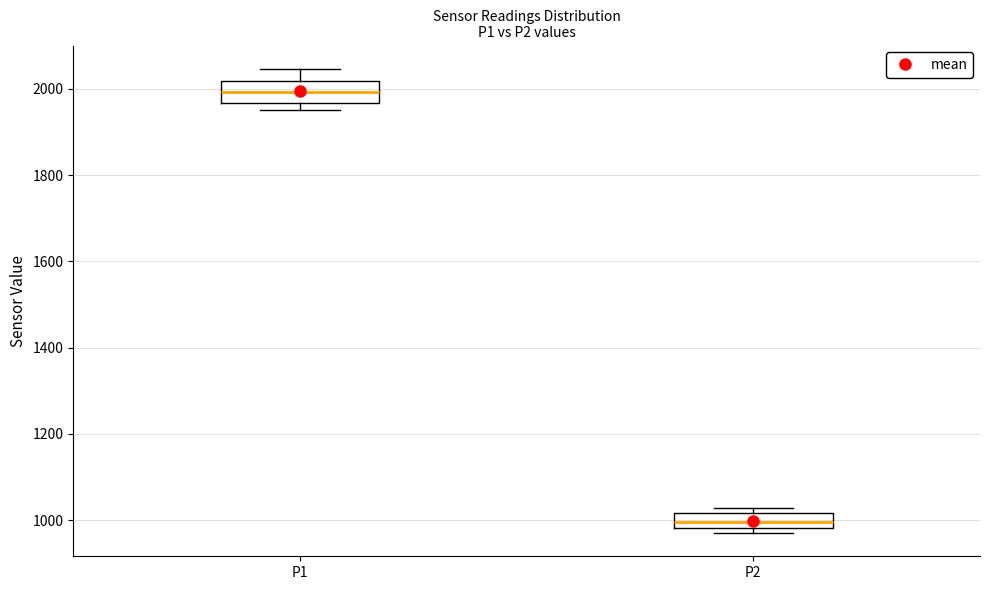

Which box has the highest median line?

P1